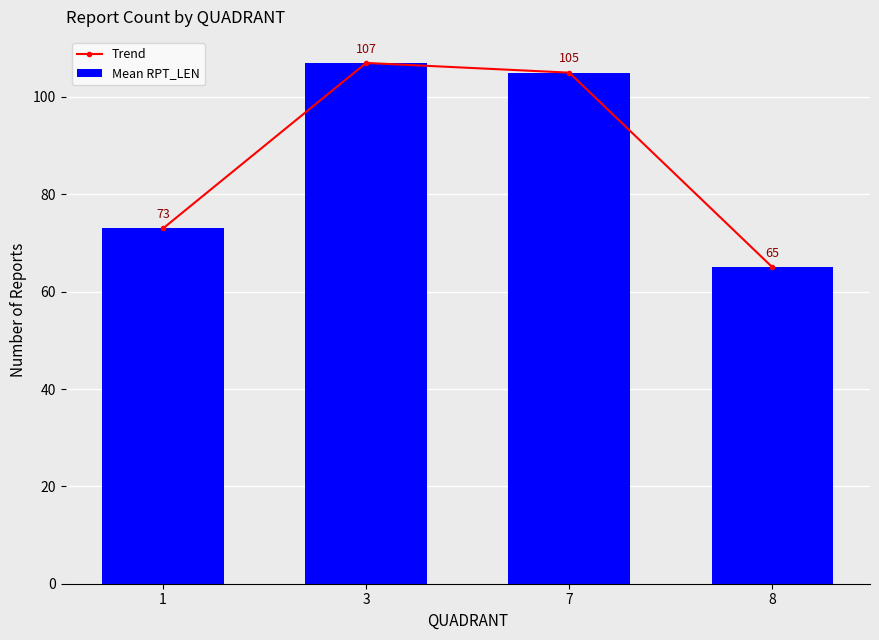

Reading left to right, extract all data points from this chart.

Trend: 73	107	105	65
Mean RPT_LEN: 73	107	105	65